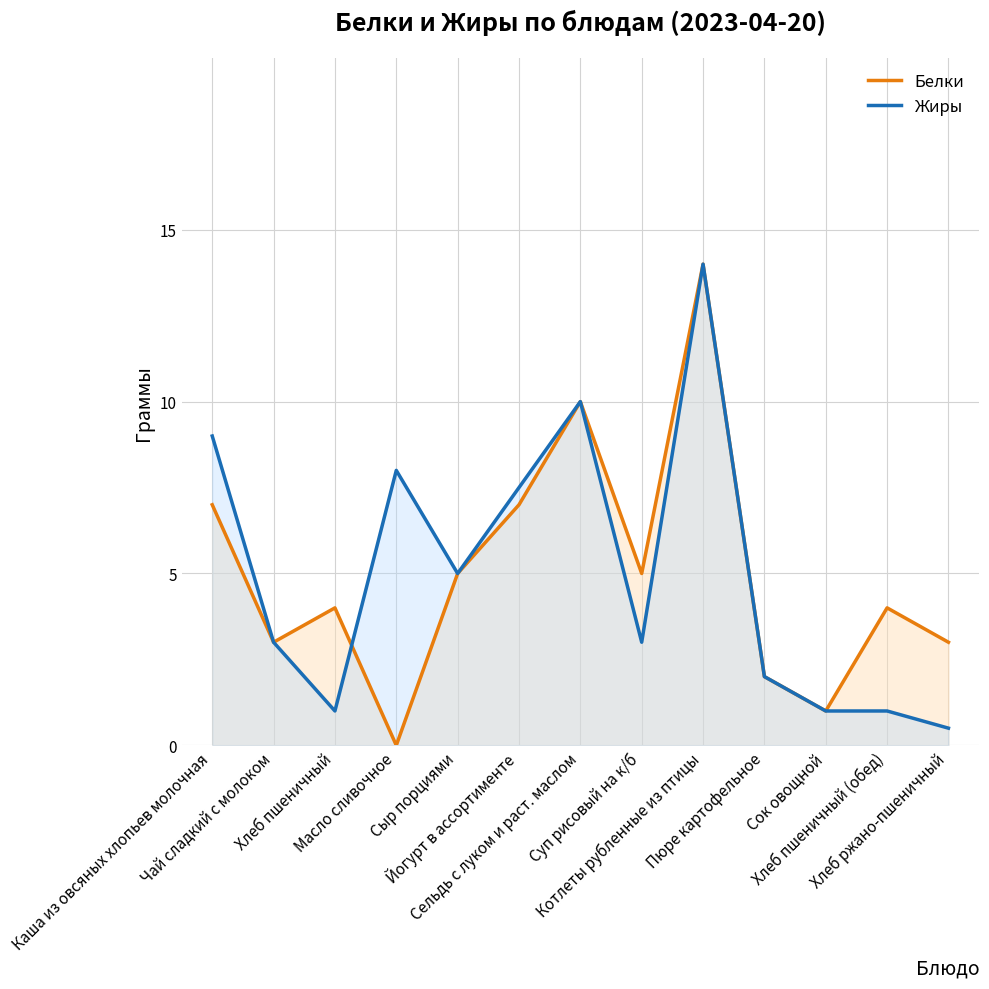

True or false: Жиры has more than 2 points higher than both neighbors.

True